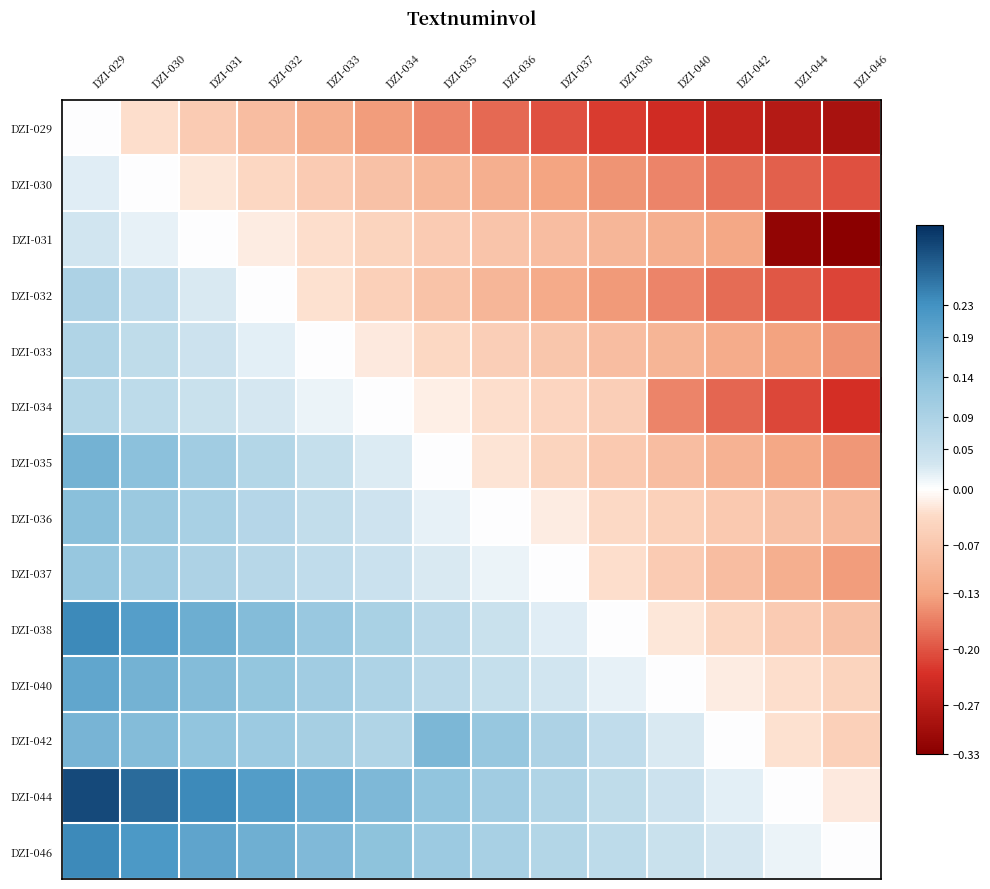

Count the number of data series in this chart.

14